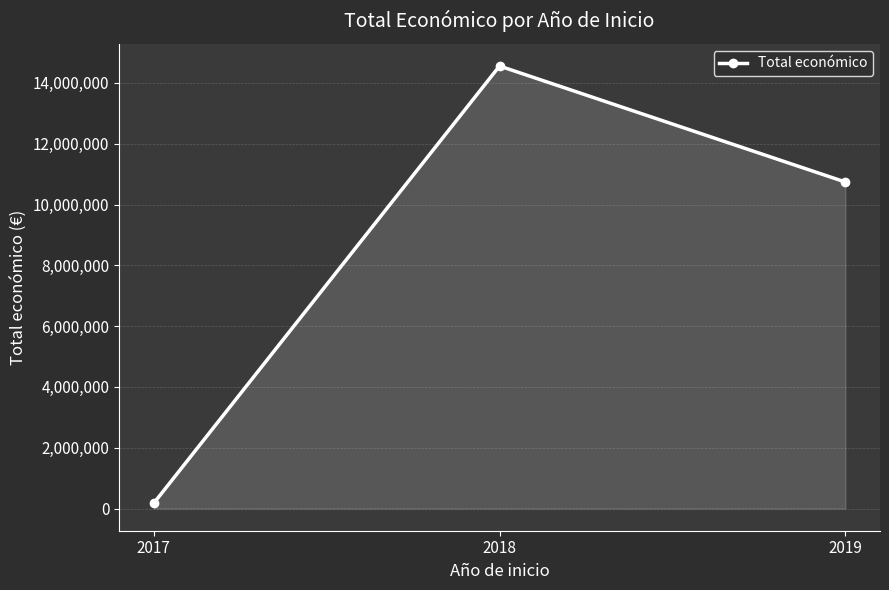

Does the chart display data point markers on the line(s)?

Yes